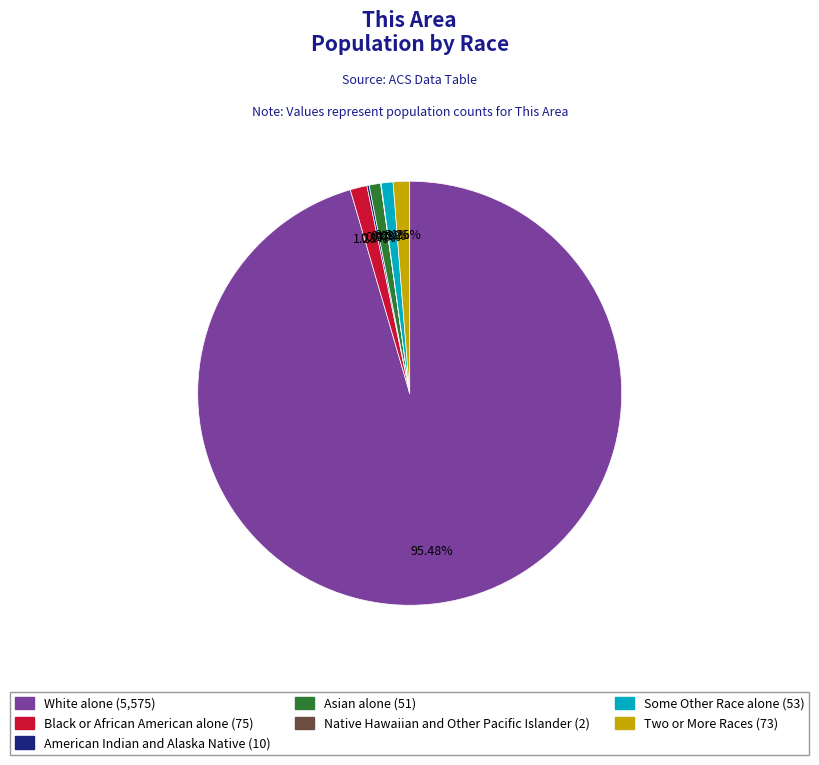

To the nearest percent, what is the difference between the largest and smallest slice percentages?

95%